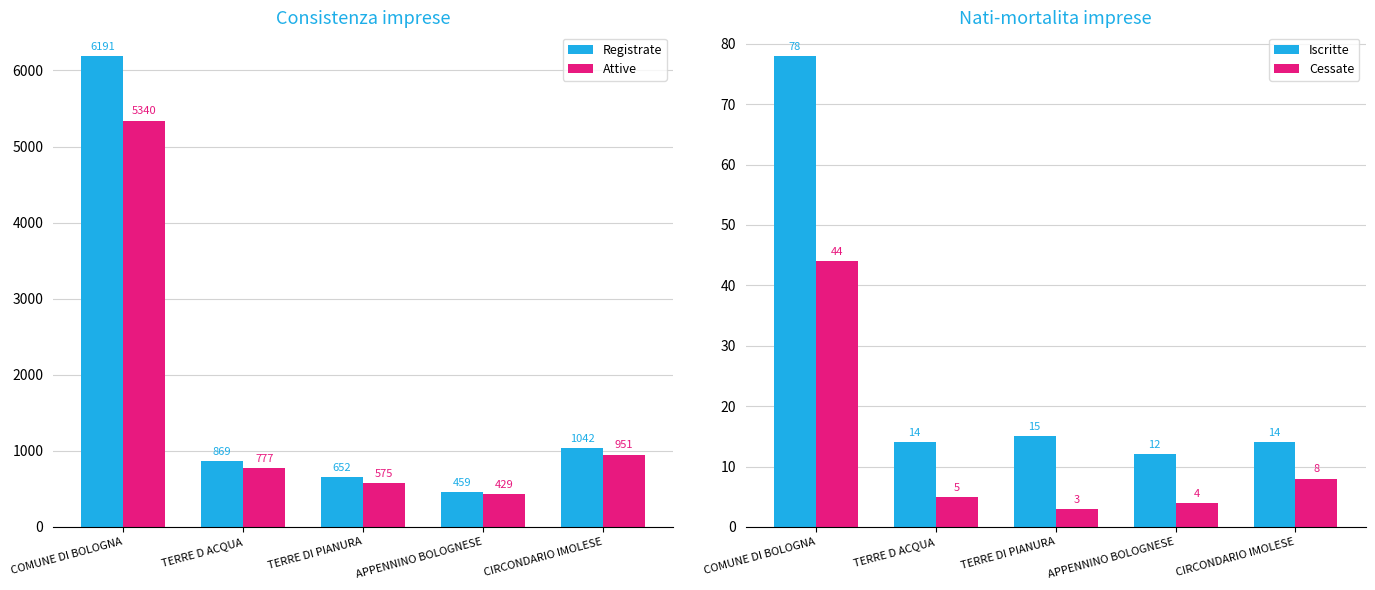

At COMUNE DI BOLOGNA, list the series in order from largest to smallest.

Registrate, Attive, Iscritte, Cessate